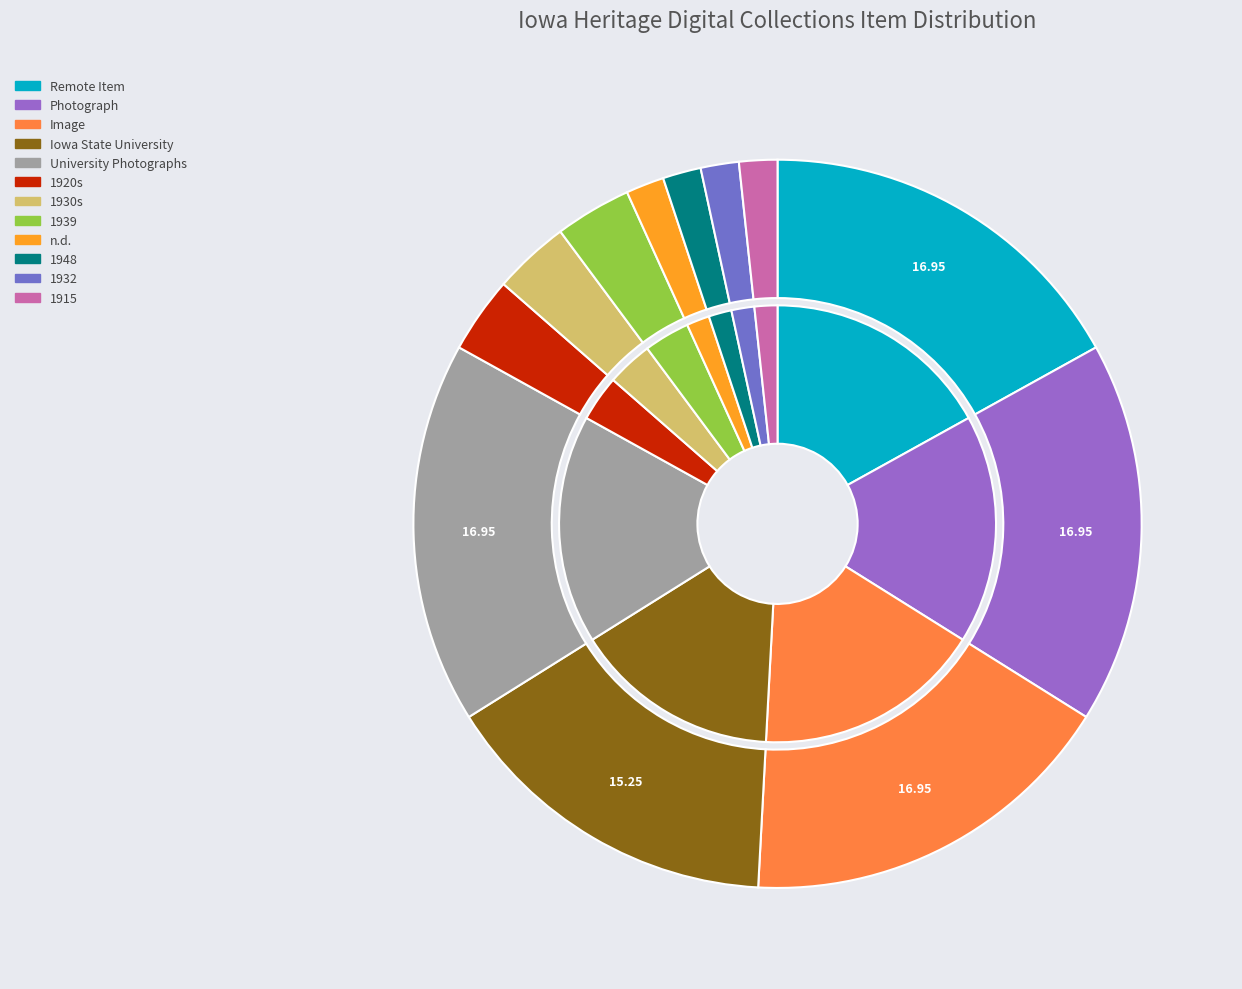

Is n.d. the majority of the pie?

No